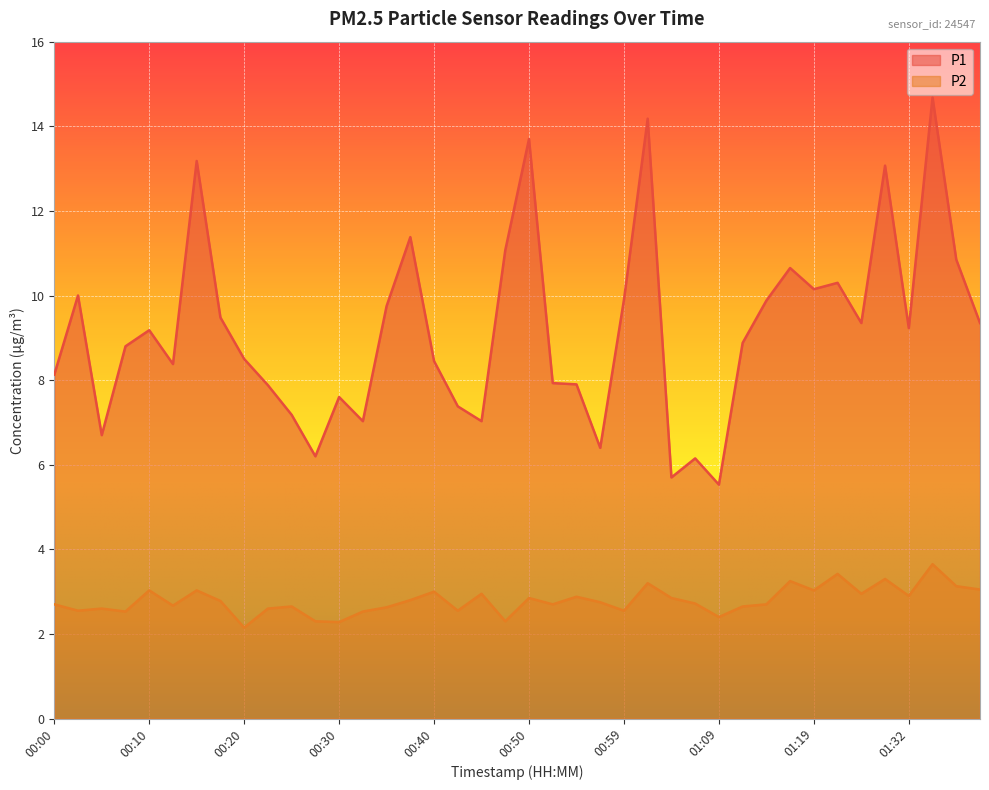

Reading right to left, transcribe all the data shown in this chart.

P1: 01:40=9.3	01:37=10.8	01:35=14.7	01:32=9.2	01:30=13.1	01:27=9.3	01:24=10.3	01:19=10.2	01:17=10.7	01:14=9.9	01:12=8.9	01:09=5.5	01:07=6.2	01:04=5.7	01:02=14.2	00:59=9.9	00:57=6.4	00:55=7.9	00:52=7.9	00:50=13.7	00:47=11.1	00:45=7.0	00:42=7.4	00:40=8.4	00:37=11.4	00:35=9.8	00:32=7.0	00:30=7.6	00:28=6.2	00:25=7.2	00:23=7.9	00:20=8.5	00:18=9.5	00:15=13.2	00:13=8.4	00:10=9.2	00:08=8.8	00:05=6.7	00:03=10.0	00:00=8.1
P2: 01:40=3.0	01:37=3.1	01:35=3.6	01:32=2.9	01:30=3.3	01:27=3.0	01:24=3.4	01:19=3.0	01:17=3.2	01:14=2.7	01:12=2.6	01:09=2.4	01:07=2.7	01:04=2.9	01:02=3.2	00:59=2.5	00:57=2.8	00:55=2.9	00:52=2.7	00:50=2.9	00:47=2.3	00:45=3.0	00:42=2.5	00:40=3.0	00:37=2.8	00:35=2.6	00:32=2.5	00:30=2.3	00:28=2.3	00:25=2.6	00:23=2.6	00:20=2.1	00:18=2.8	00:15=3.0	00:13=2.7	00:10=3.0	00:08=2.5	00:05=2.6	00:03=2.5	00:00=2.7